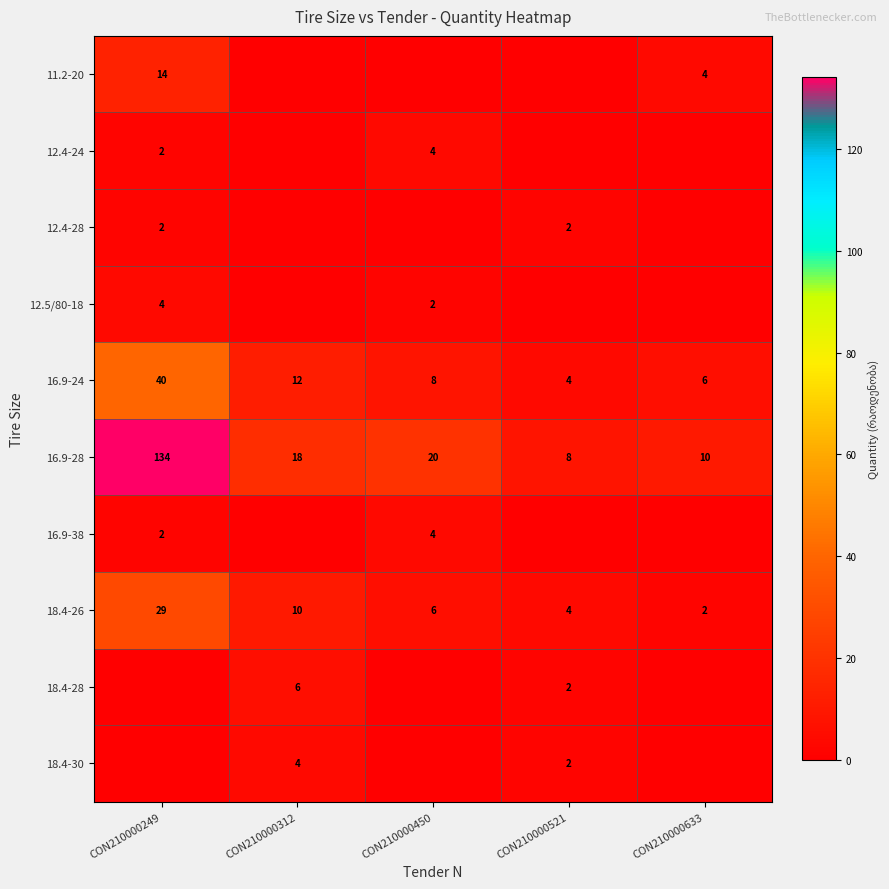

What is the spread (max minus min) of values at CON210000312?

18